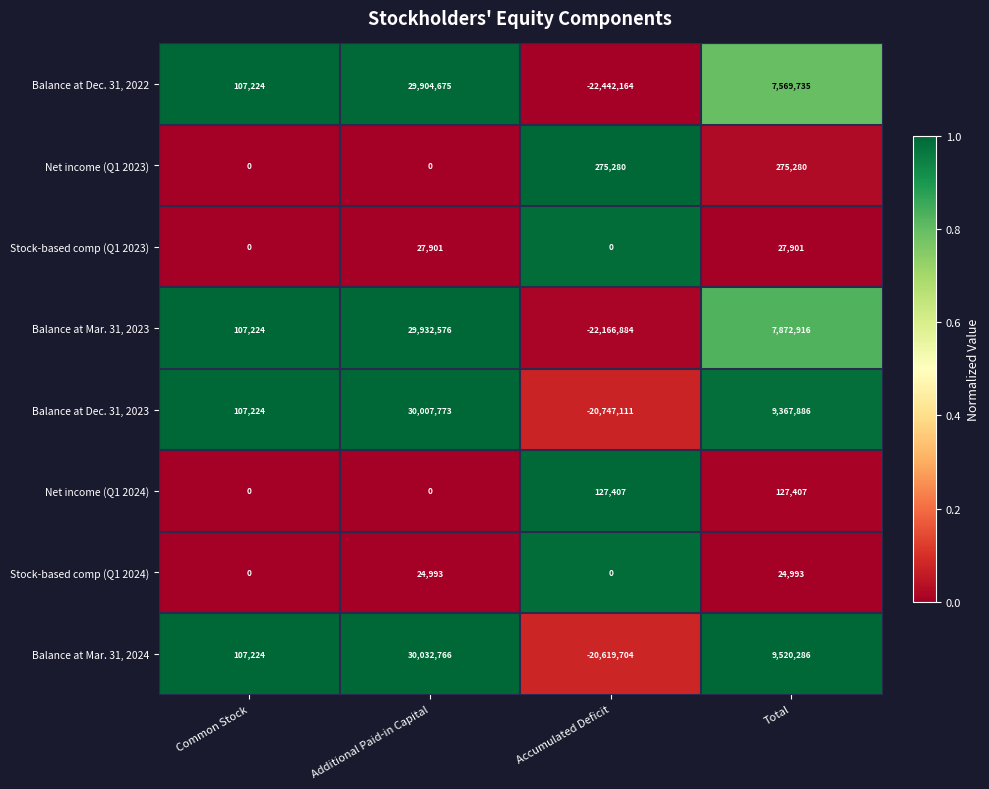

Which series changed the most between Common Stock and Accumulated Deficit?

Balance at Dec. 31, 2022